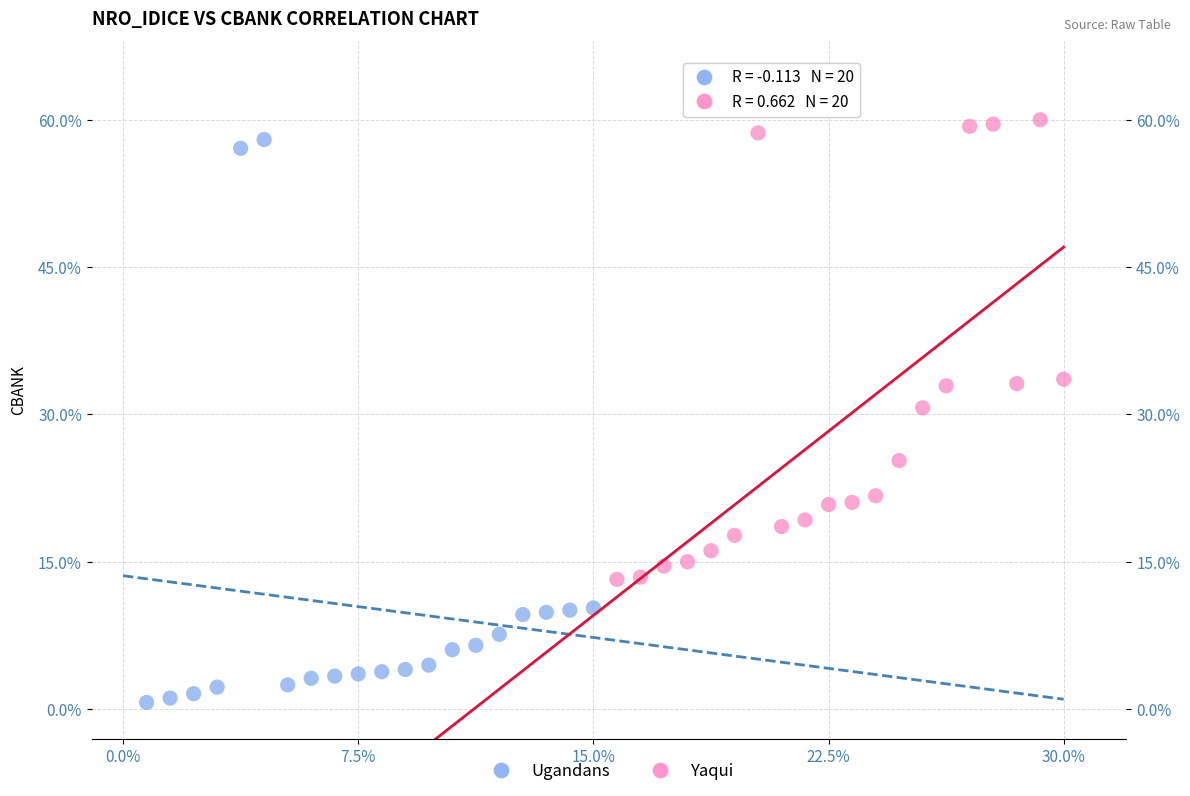

Which series has the largest Y range (max minus min)?

Ugandans